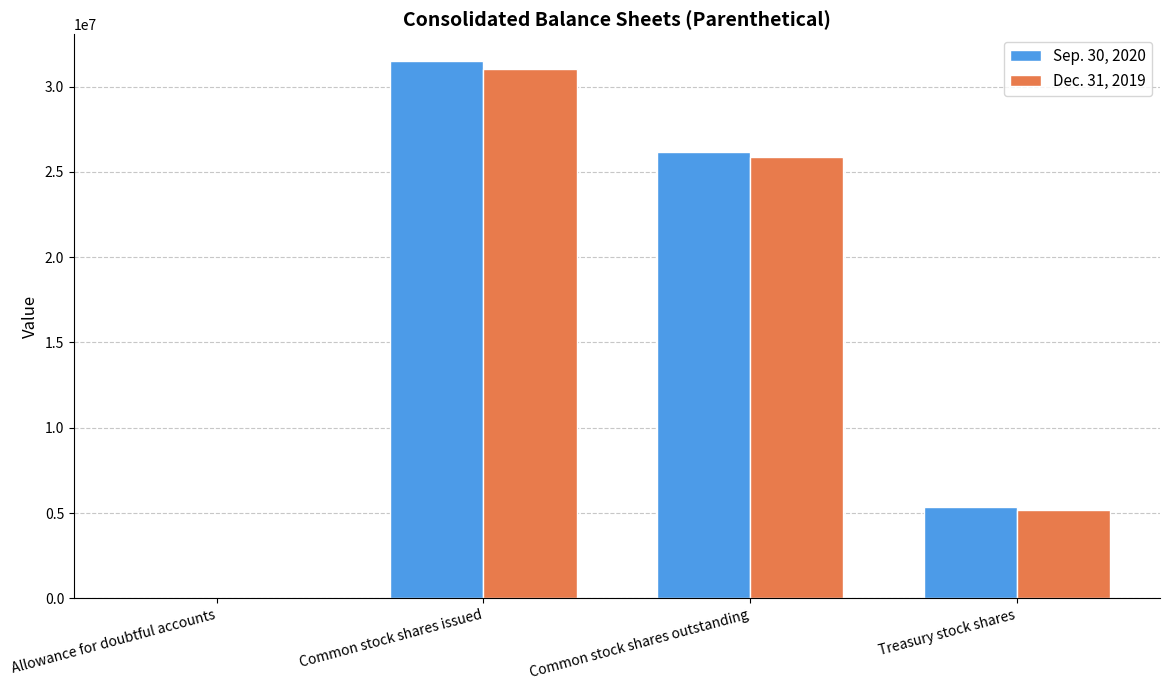

Which category has the highest value across all series?

Common stock shares issued